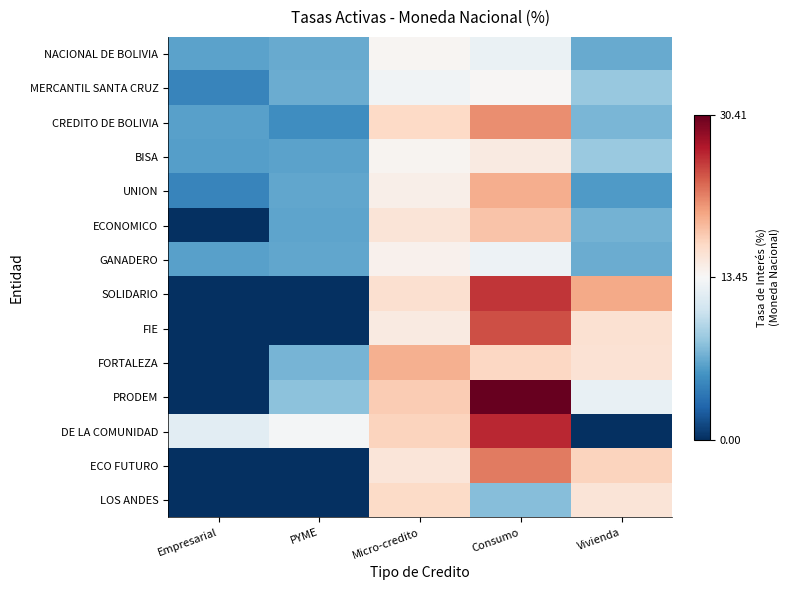

Reading right to left, transcribe all the data shown in this chart.

NACIONAL DE BOLIVIA: Vivienda=6.6	Consumo=12.6	Micro-credito=13.7	PYME=6.7	Empresarial=6.2
MERCANTIL SANTA CRUZ: Vivienda=8.3	Consumo=13.7	Micro-credito=13.0	PYME=6.8	Empresarial=4.5
CREDITO DE BOLIVIA: Vivienda=7.3	Consumo=21.3	Micro-credito=16.9	PYME=5.1	Empresarial=6.1
BISA: Vivienda=8.4	Consumo=14.9	Micro-credito=13.9	PYME=6.3	Empresarial=6.1
UNION: Vivienda=5.9	Consumo=19.6	Micro-credito=14.4	PYME=6.4	Empresarial=4.6
ECONOMICO: Vivienda=7.1	Consumo=18.3	Micro-credito=15.7	PYME=6.4	Empresarial=0.0
GANADERO: Vivienda=6.8	Consumo=12.8	Micro-credito=14.2	PYME=6.5	Empresarial=6.1
SOLIDARIO: Vivienda=19.8	Consumo=25.6	Micro-credito=16.2	PYME=0.0	Empresarial=0.0
FIE: Vivienda=16.1	Consumo=24.3	Micro-credito=14.9	PYME=0.0	Empresarial=0.0
FORTALEZA: Vivienda=15.9	Consumo=17.0	Micro-credito=19.5	PYME=7.2	Empresarial=0.0
PRODEM: Vivienda=12.4	Consumo=30.4	Micro-credito=17.7	PYME=8.0	Empresarial=0.0
DE LA COMUNIDAD: Vivienda=0.0	Consumo=26.2	Micro-credito=17.2	PYME=13.2	Empresarial=12.1
ECO FUTURO: Vivienda=17.2	Consumo=22.3	Micro-credito=15.5	PYME=0.0	Empresarial=0.0
LOS ANDES: Vivienda=15.6	Consumo=7.8	Micro-credito=16.8	PYME=0.0	Empresarial=0.0